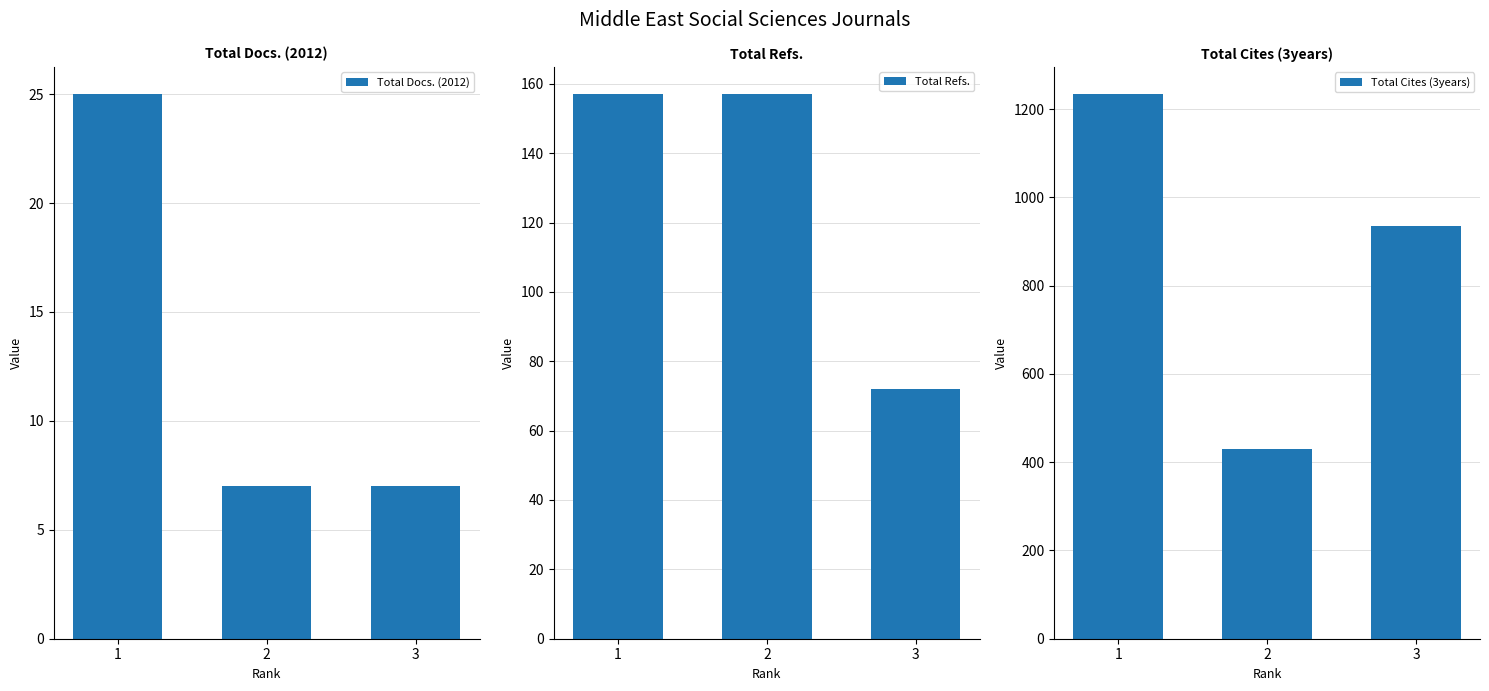

How many Total Docs. (2012) values are between 7 and 25?

3